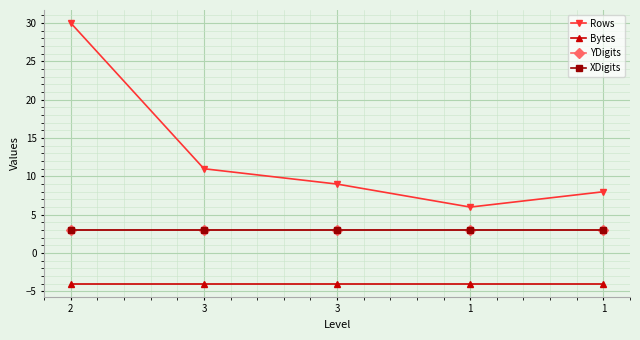

The Rows series shows 9 at 3. True or false?

True